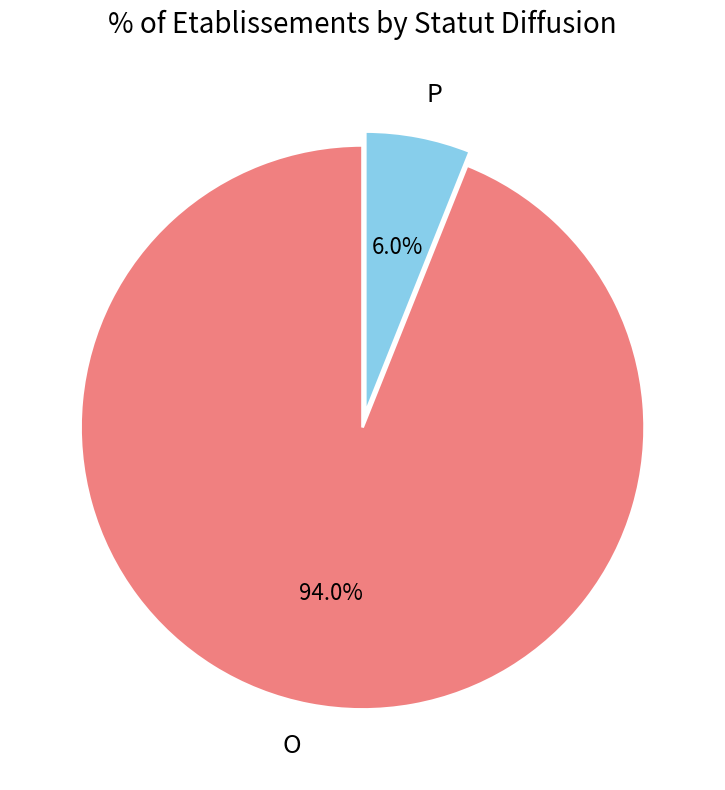

Does O account for over 50% of the chart?

Yes